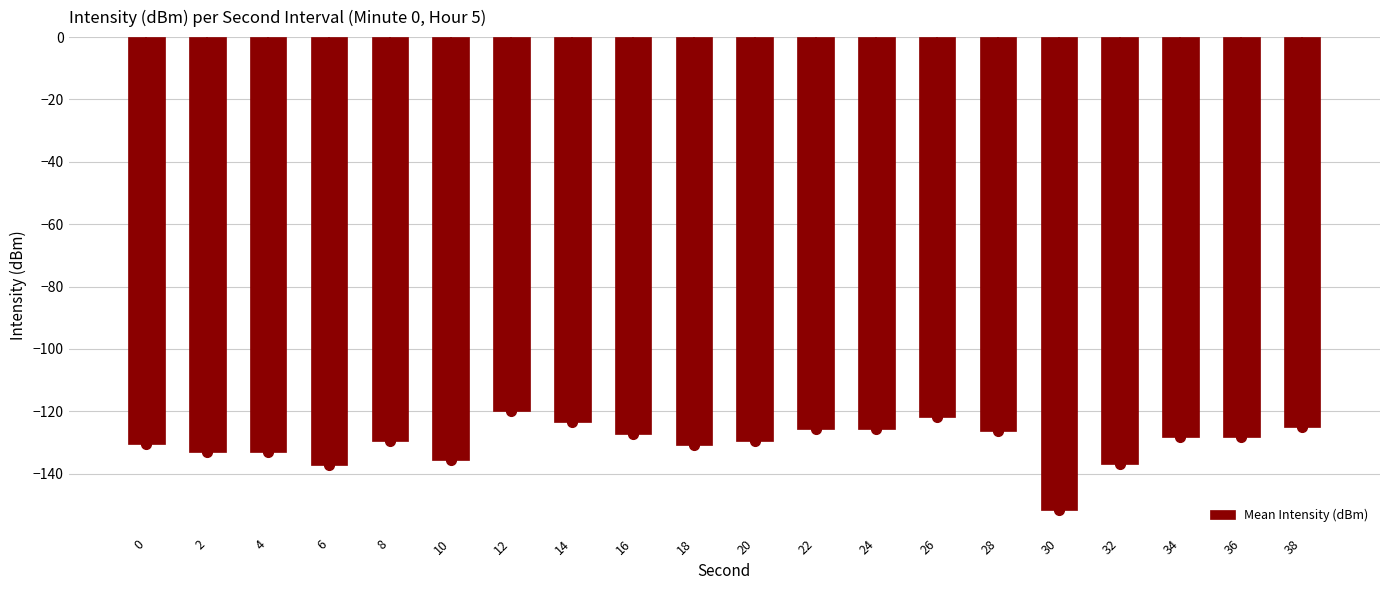

Where is the data nearest to the value -135?

10